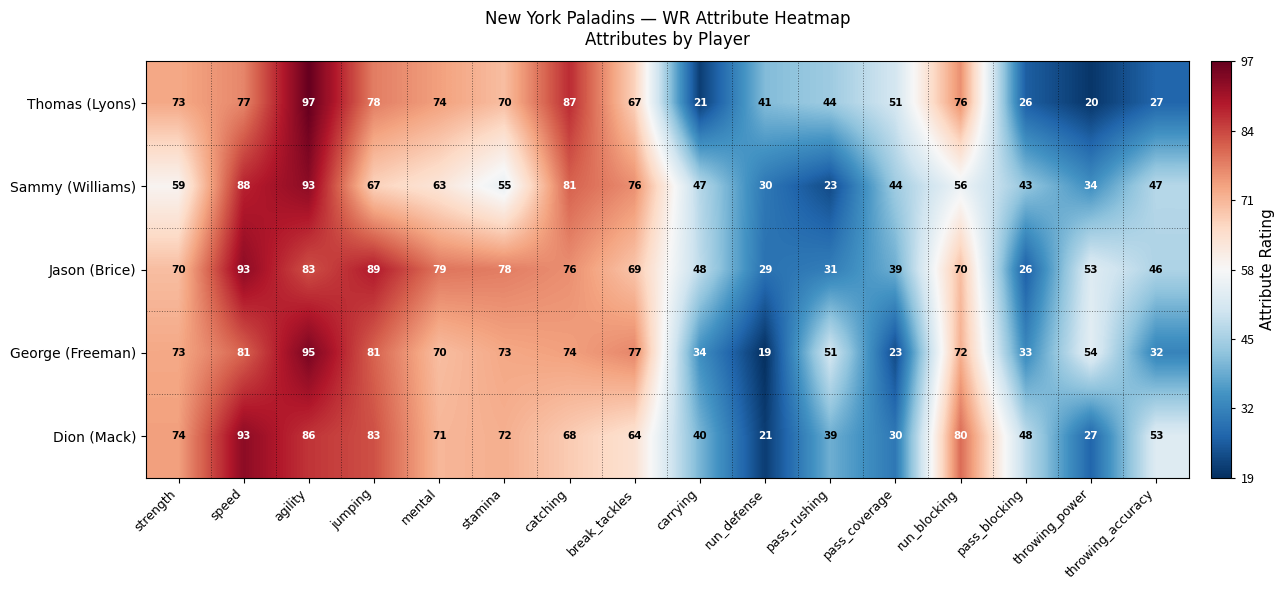

How many data points does each series have?

16